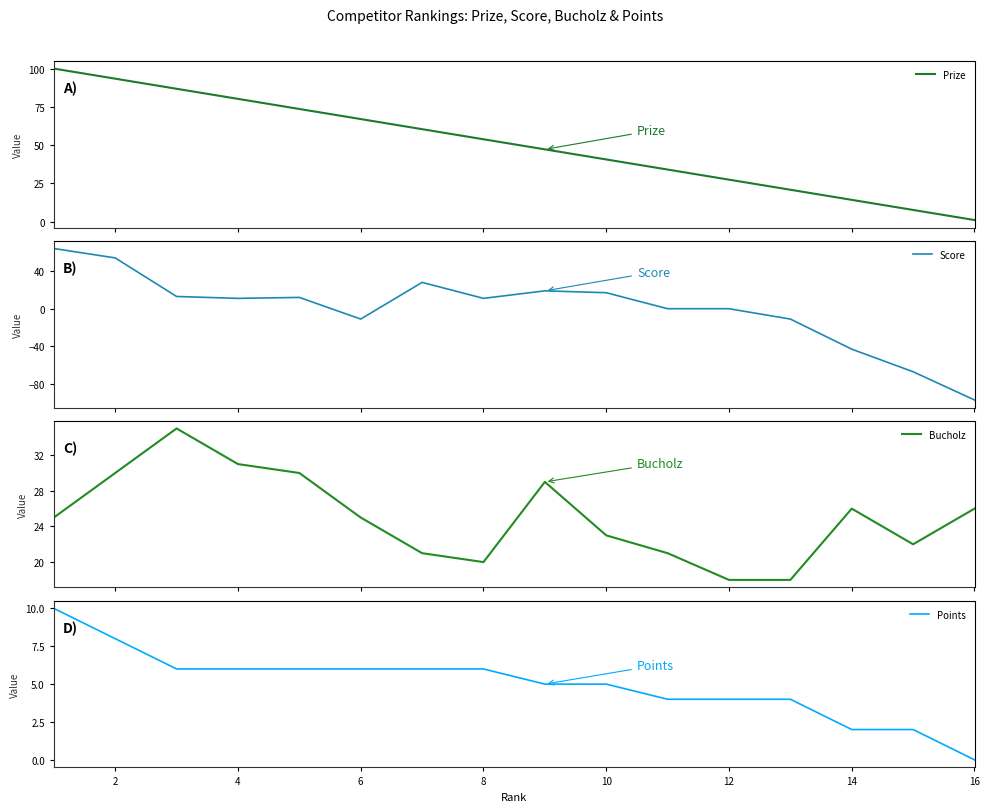

Reading left to right, extract all data points from this chart.

Prize: 100.0	93.4	86.8	80.2	73.6	67.0	60.4	53.8	47.2	40.6	34.0	27.4	20.8	14.2	7.6	1.0
Score: 64.0	54.0	13.0	11.0	12.0	-11.0	28.0	11.0	19.0	17.0	0.0	0.0	-11.0	-43.0	-67.0	-97.0
Bucholz: 25.0	30.0	35.0	31.0	30.0	25.0	21.0	20.0	29.0	23.0	21.0	18.0	18.0	26.0	22.0	26.0
Points: 10.0	8.0	6.0	6.0	6.0	6.0	6.0	6.0	5.0	5.0	4.0	4.0	4.0	2.0	2.0	0.0